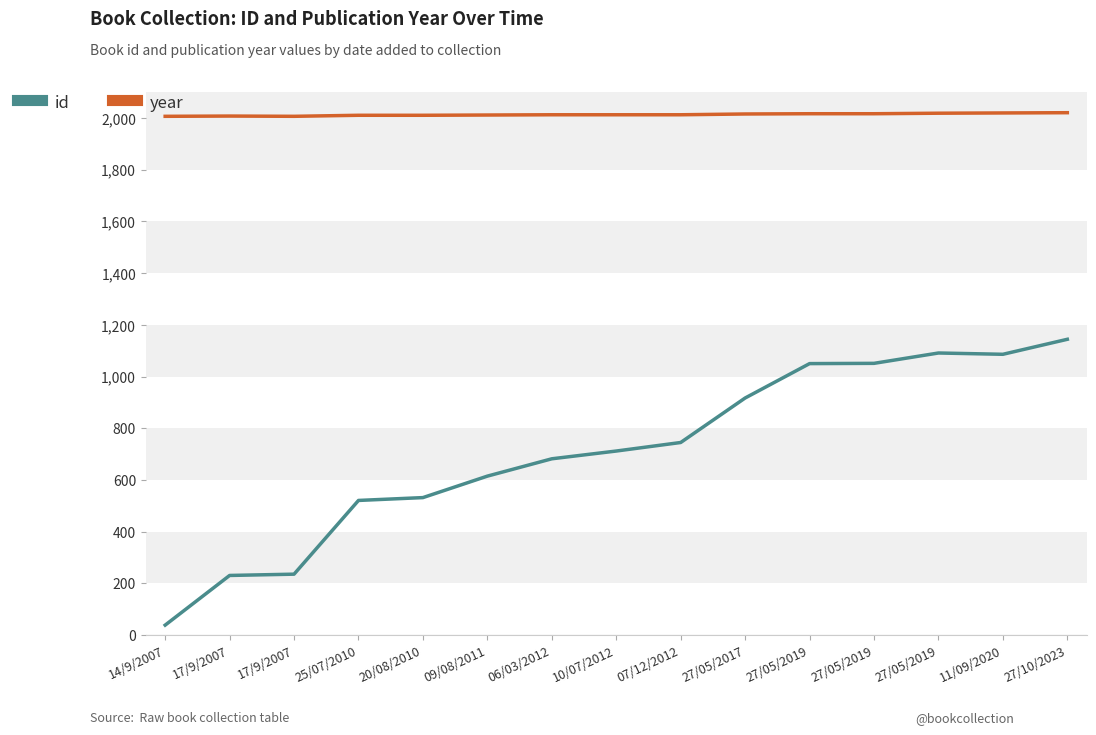

How many lines are shown in the chart?

2